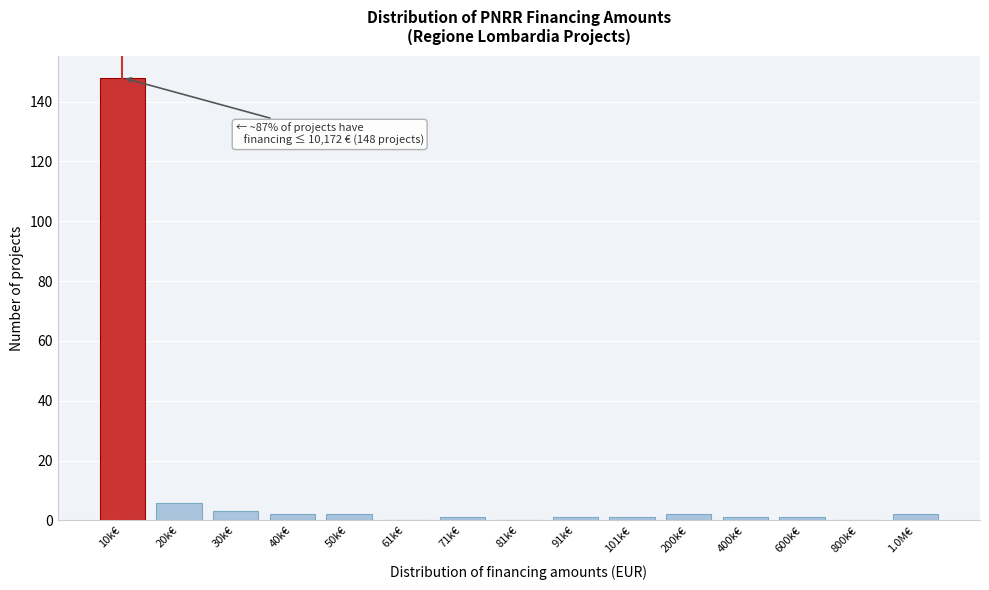

Reading left to right, extract all data points from this chart.

10k€=148	20k€=6	30k€=3	40k€=2	50k€=2	61k€=0	71k€=1	81k€=0	91k€=1	101k€=1	200k€=2	400k€=1	600k€=1	800k€=0	1.0M€=2